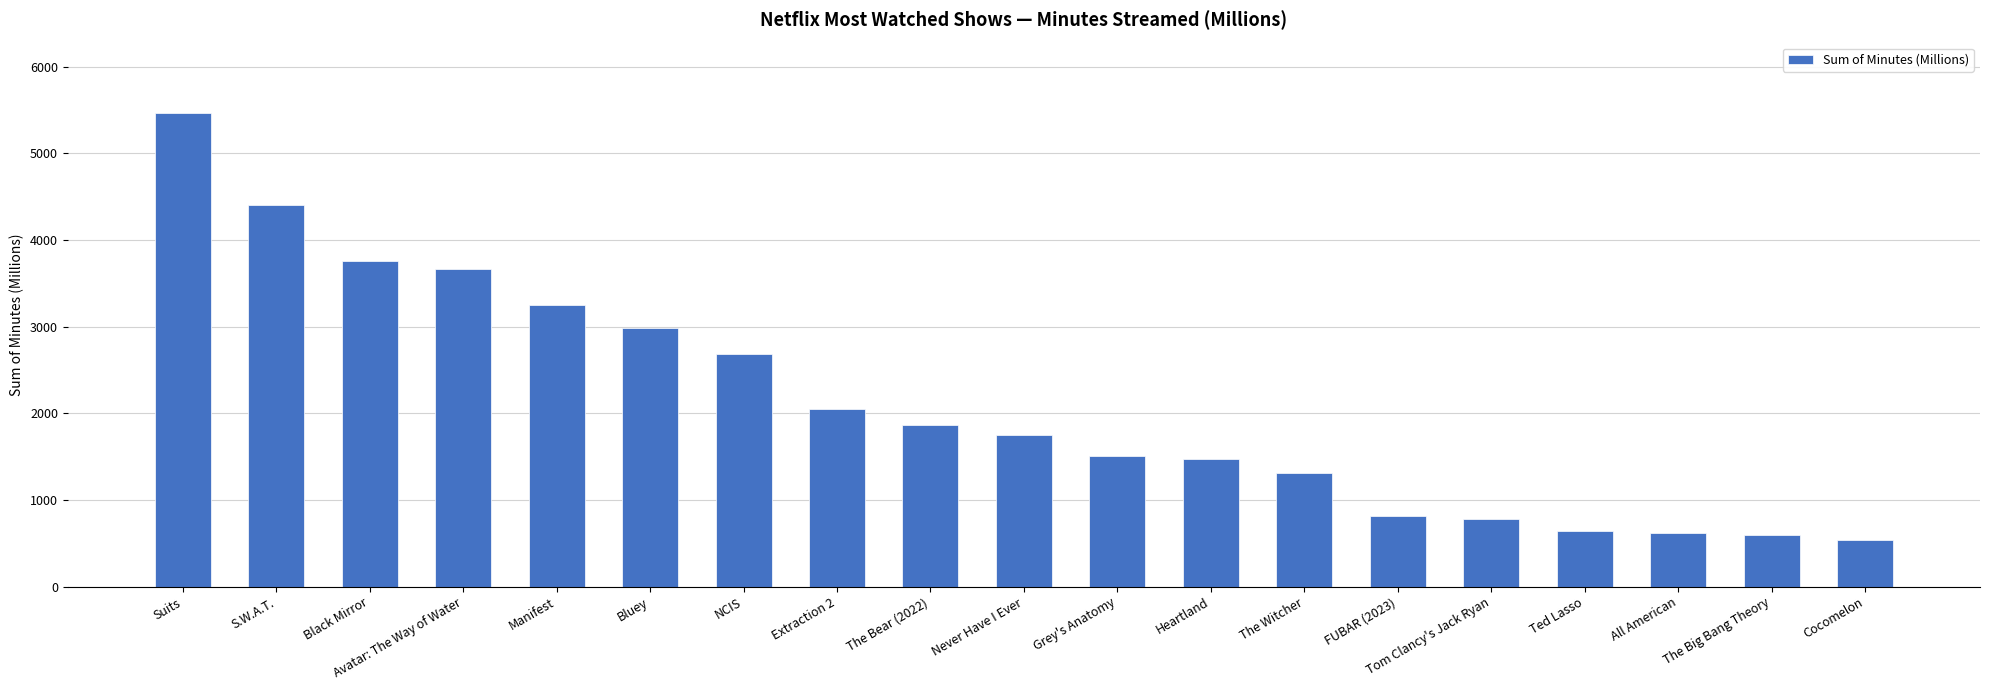

Which has a higher value, The Bear (2022) or FUBAR (2023)?

The Bear (2022)